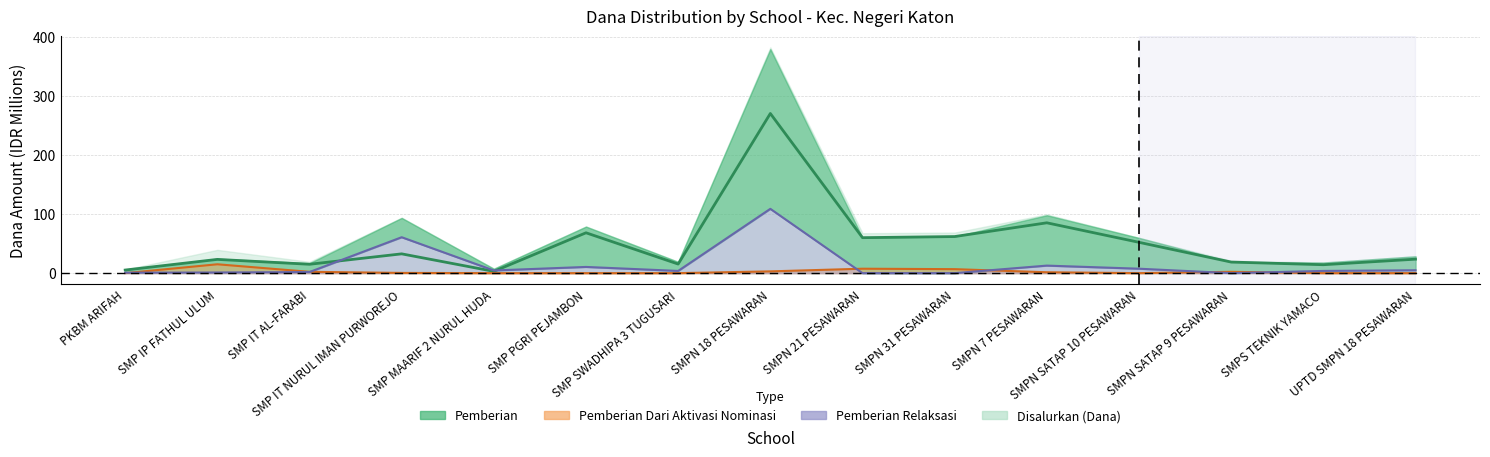

What is the difference between the second highest and minimum values in the Pemberian Dari Aktivasi Nominasi series?

7.5